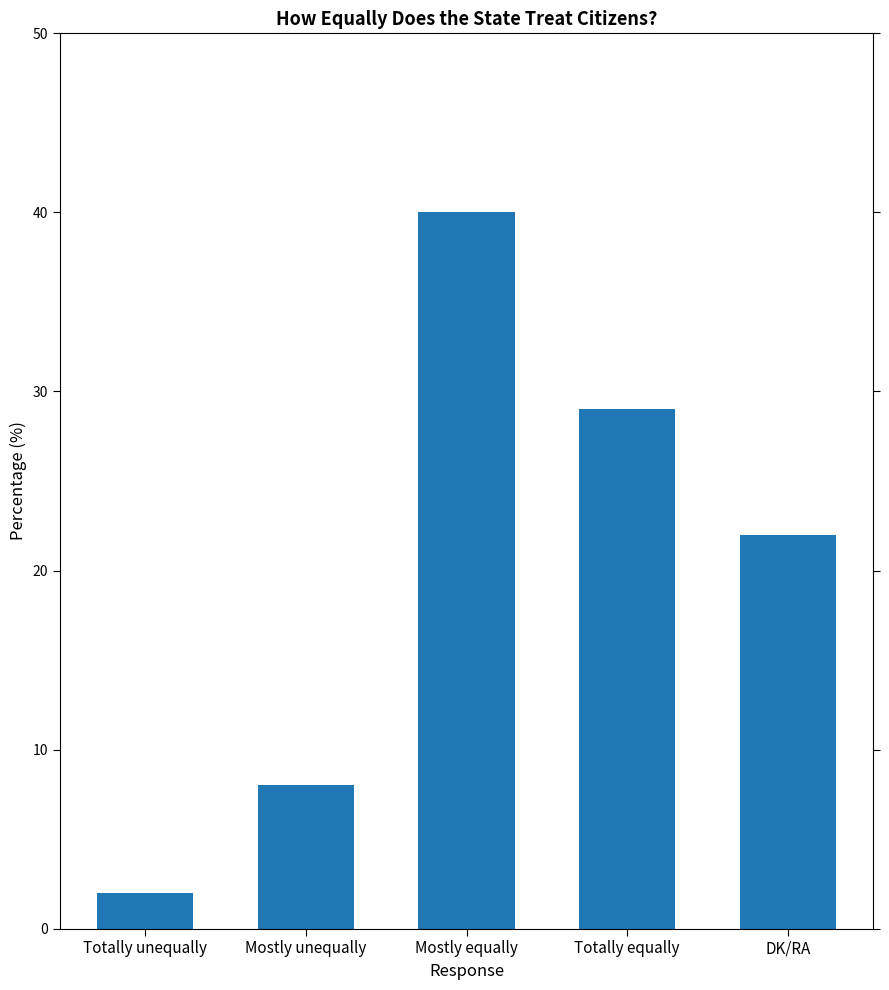

At which label does the data first exceed 22?

Mostly equally